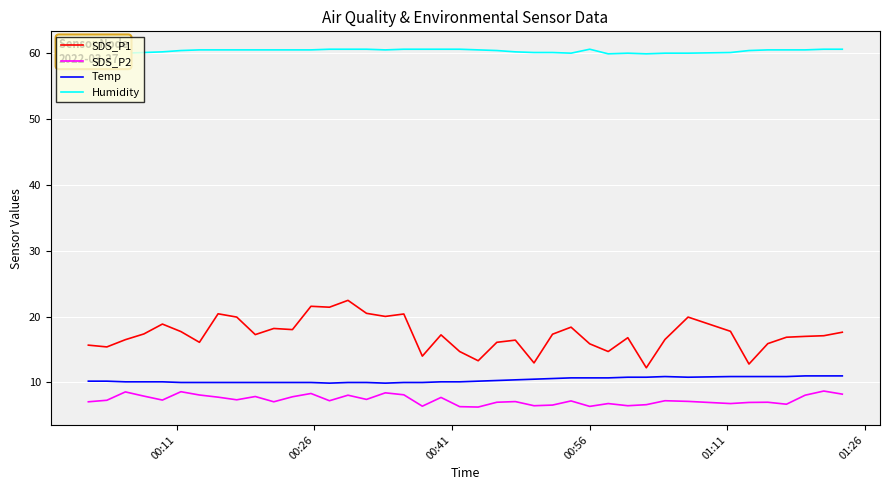

Which series has the widest spread of values?

SDS_P1